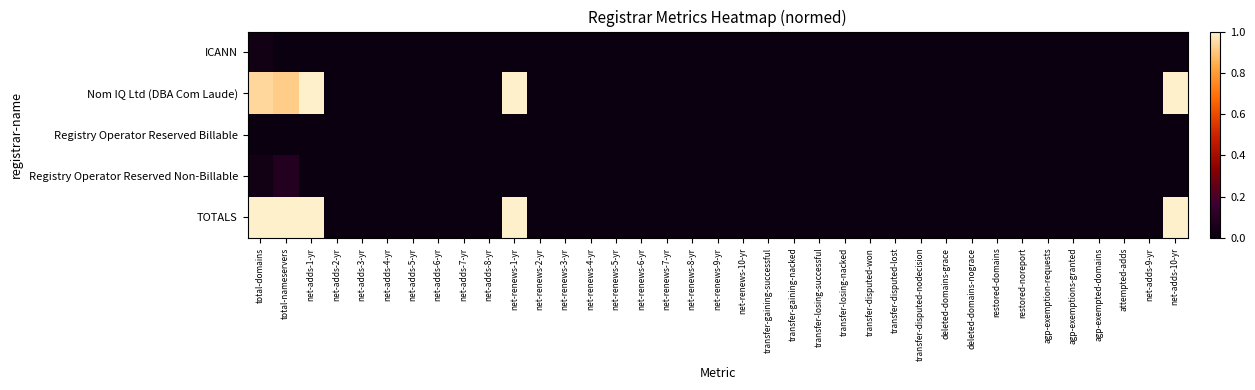

Which series has the widest spread of values?

Nom IQ Ltd (DBA Com Laude)